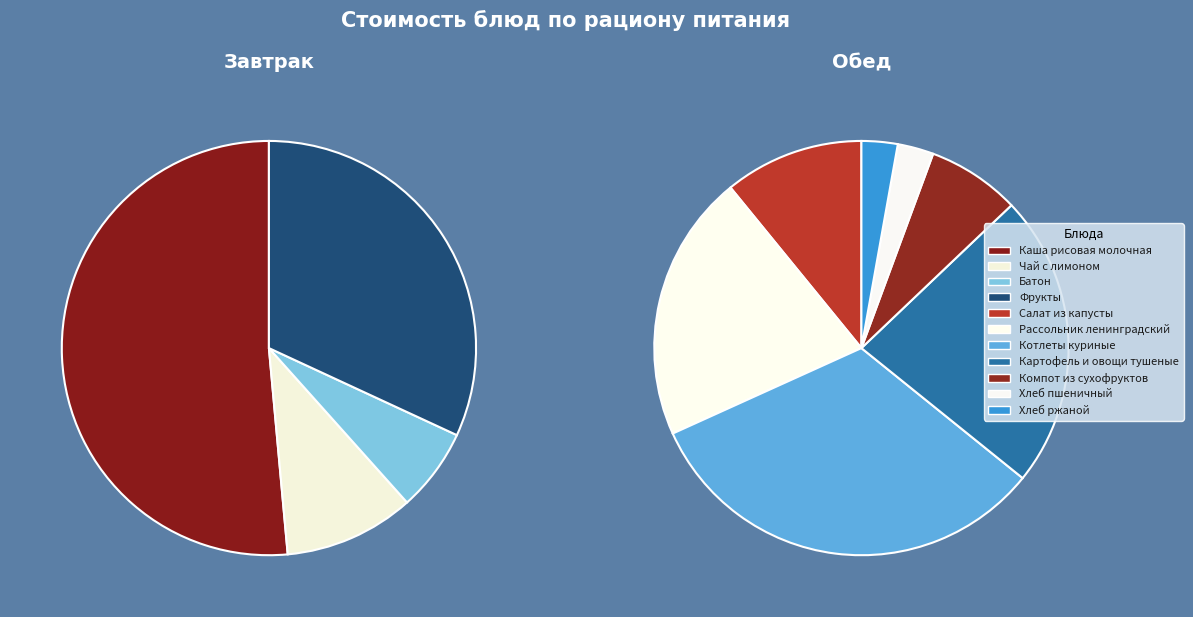

Rank the categories by value from highest to lowest.

Каша рисовая молочная, Котлеты куриные, Картофель и овощи тушеные, Фрукты, Рассольник ленинградский, Салат из капусты, Чай с лимоном, Компот из сухофруктов, Батон, Хлеб пшеничный, Хлеб ржаной